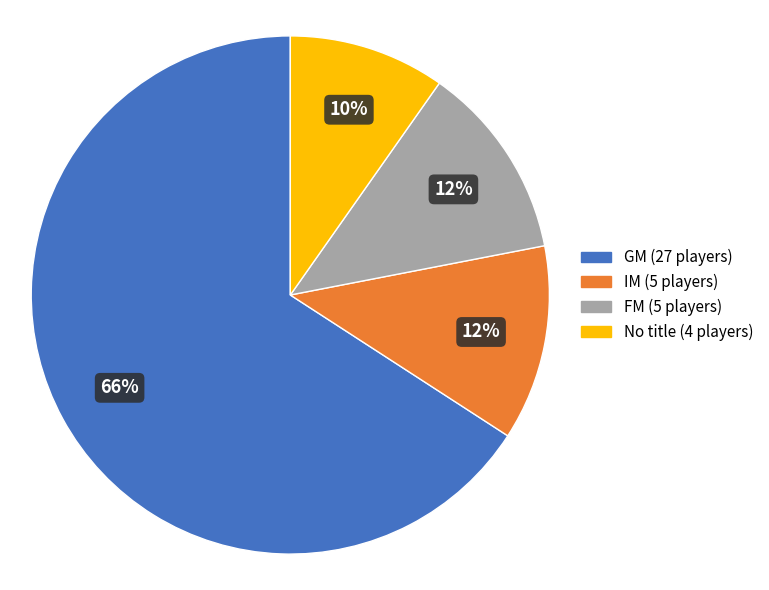

Is there any slice that represents more than half of the pie?

Yes